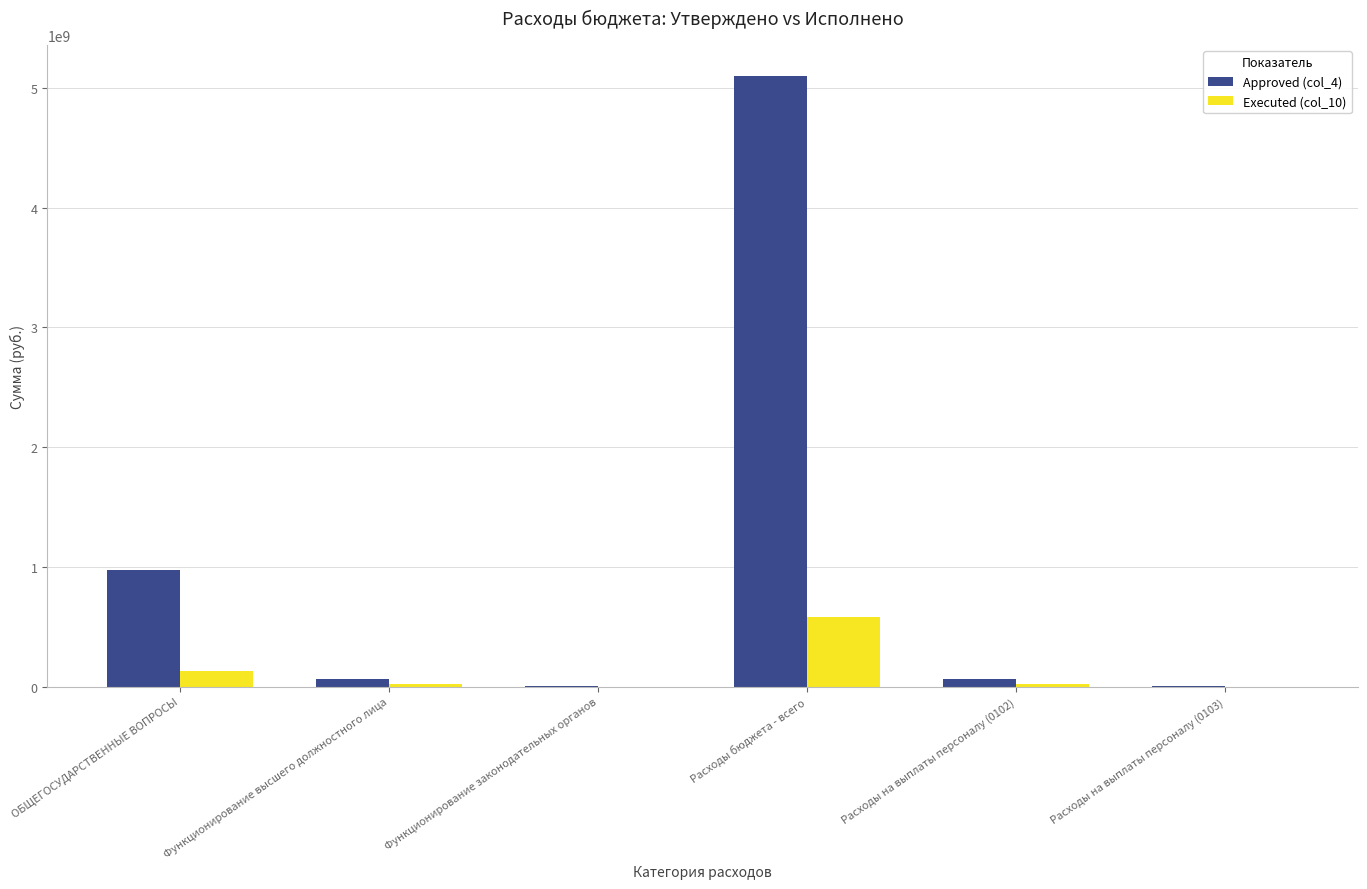

Which category has the highest value across all series?

Расходы бюджета - всего